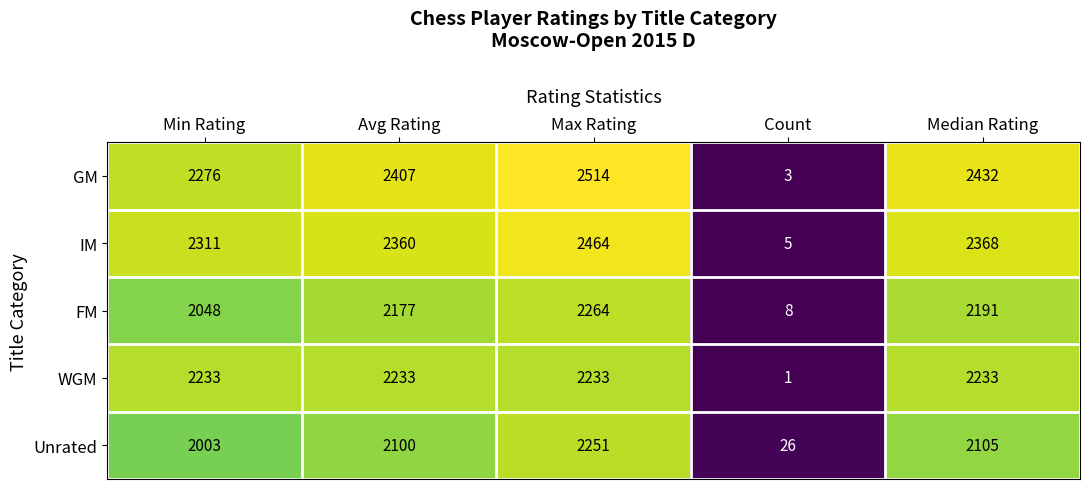

At which category is the sum across all series the highest?

Max Rating